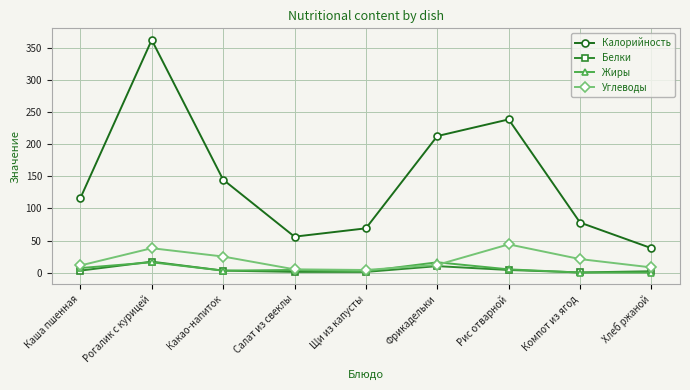

At which category does Калорийность reach its first local valley?

Салат из свеклы